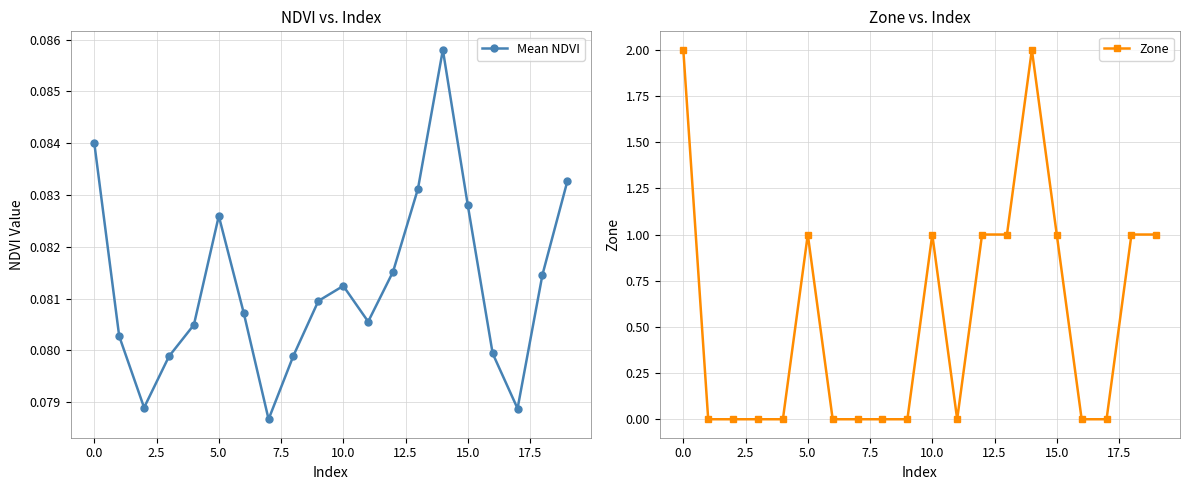

Reading right to left, transcribe all the data shown in this chart.

Mean NDVI: 0.1	0.1	0.1	0.1	0.1	0.1	0.1	0.1	0.1	0.1	0.1	0.1	0.1	0.1	0.1	0.1	0.1	0.1	0.1	0.1
Zone: 1.0	1.0	0.0	0.0	1.0	2.0	1.0	1.0	0.0	1.0	0.0	0.0	0.0	0.0	1.0	0.0	0.0	0.0	0.0	2.0